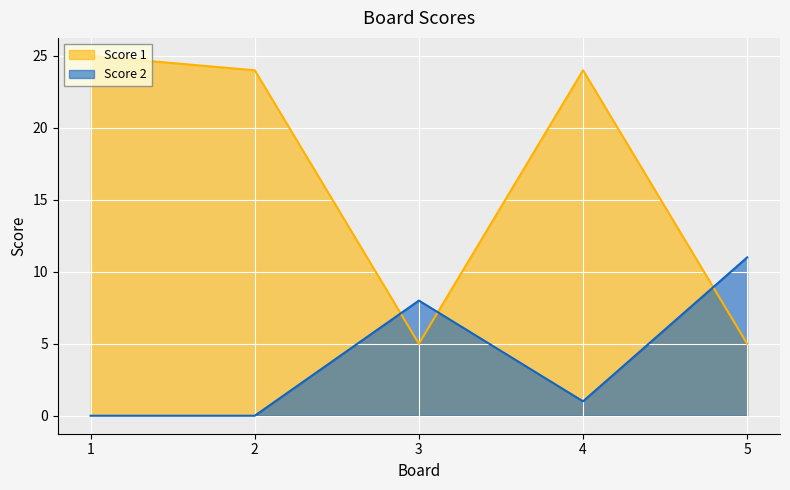

Between 2 and 5, which is larger?

2